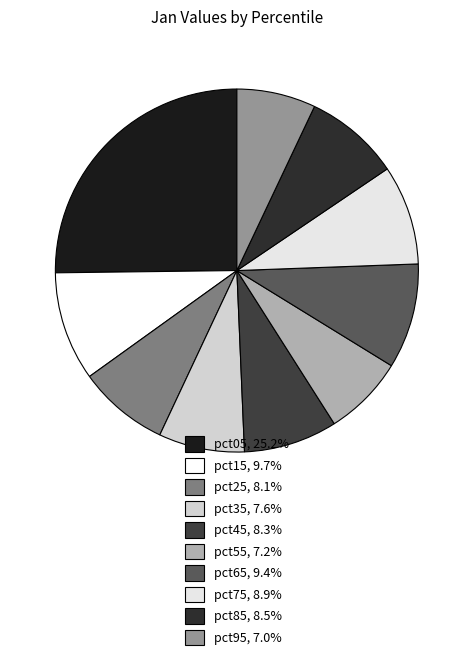

True or false: pct85 accounts for 17% of the total.

False